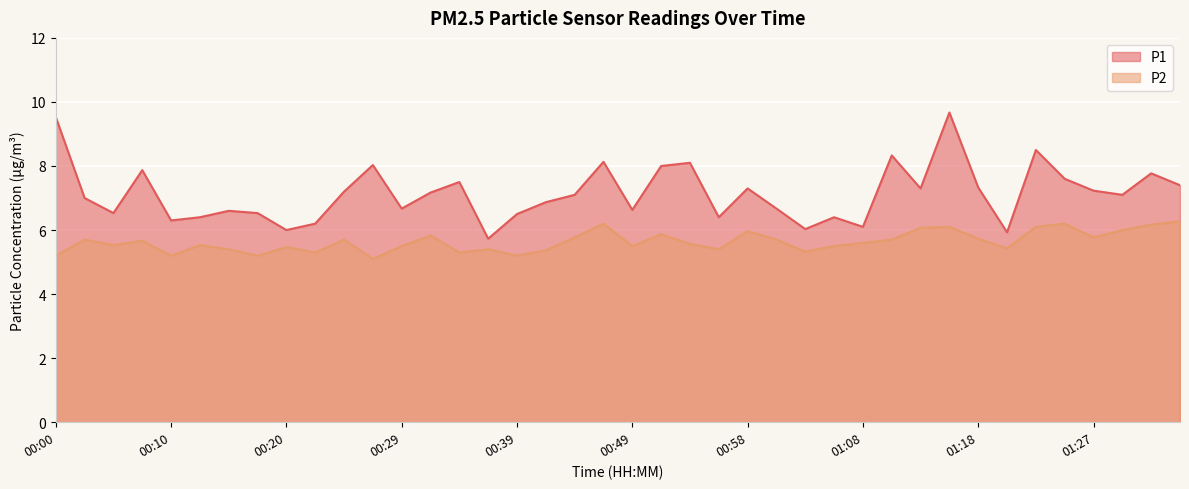

List the series in order of their peak value, highest first.

P1, P2